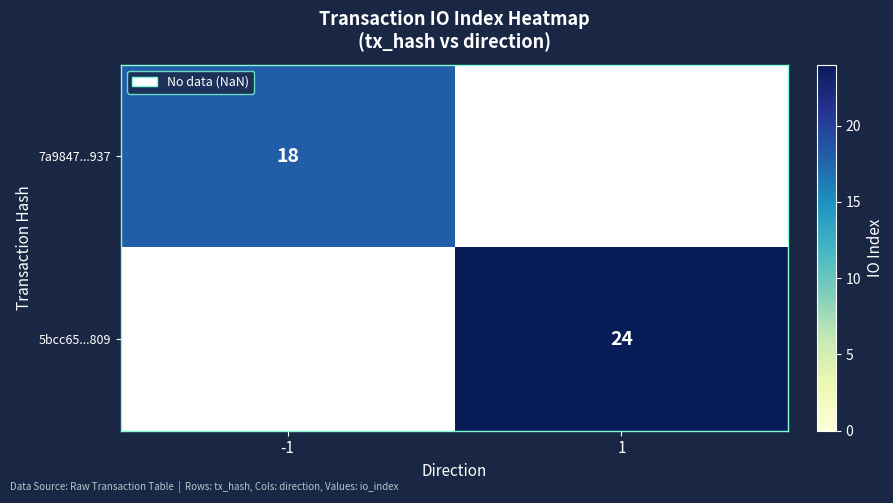

Is it true that 5bcc65...809 equals 8 at 1?

False